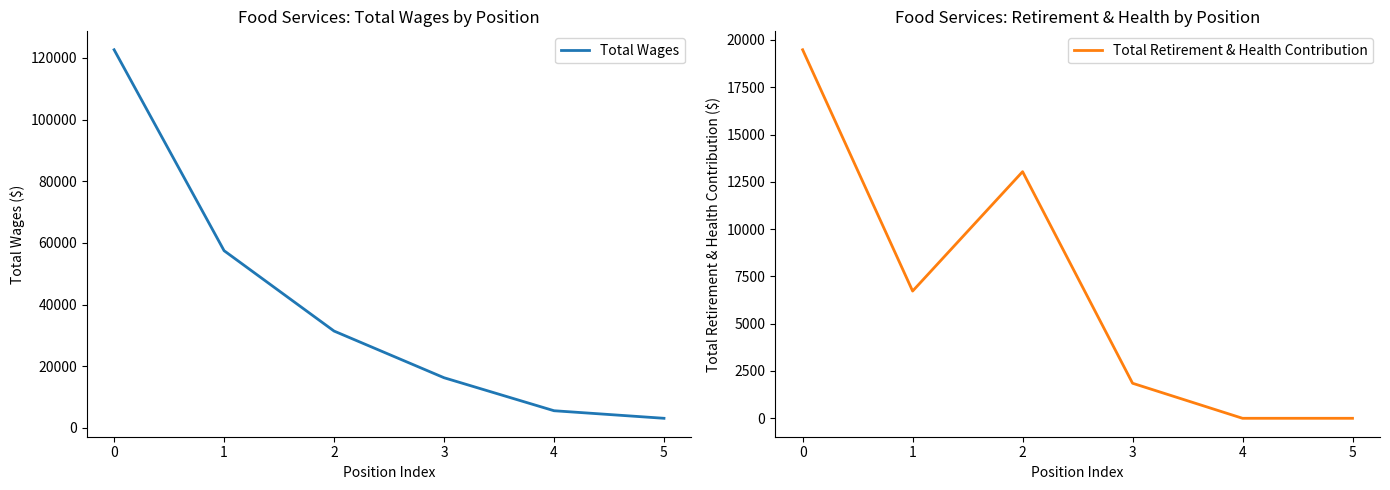

Reading left to right, transcribe all the data shown in this chart.

Total Wages: 122640	57484	31424	16288	5588	3134
Total Retirement & Health Contribution: 19480	6725	13036	1852	0	0